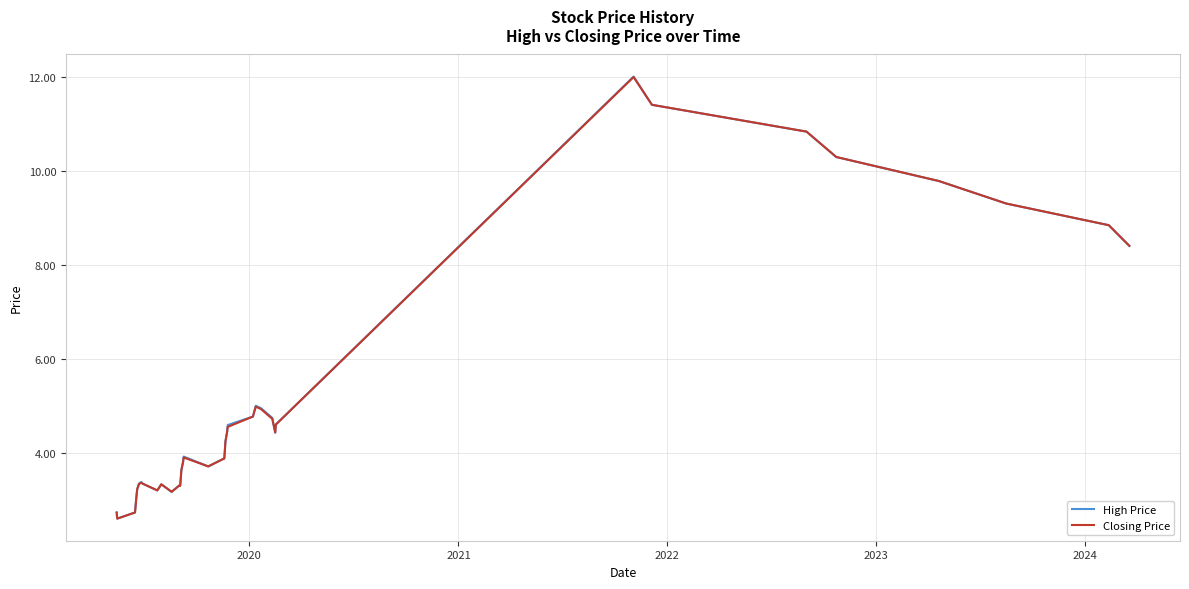

Which series has the largest range (max minus min)?

High Price